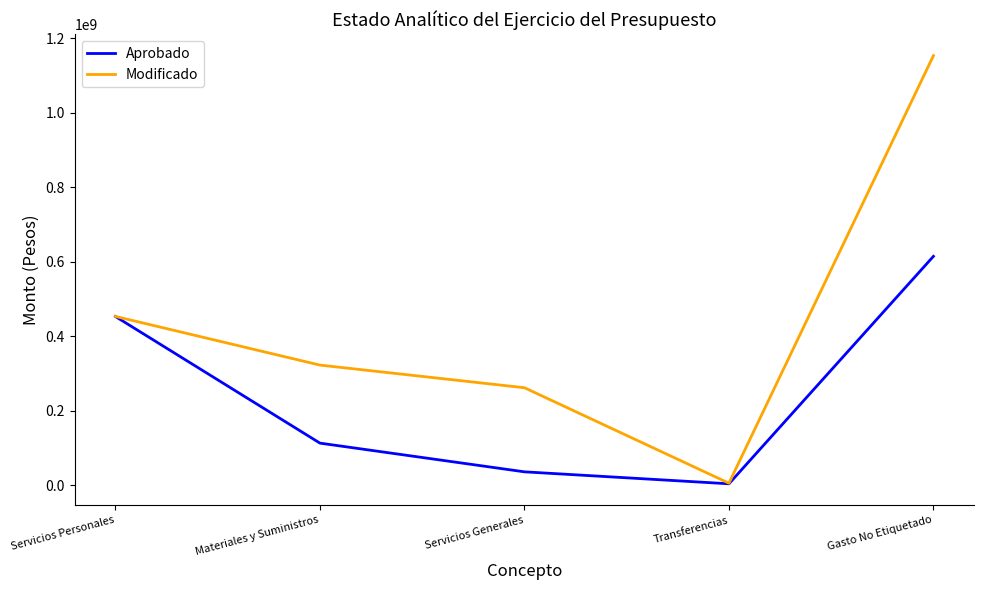

The Aprobado series shows 4500000 at Transferencias. True or false?

True